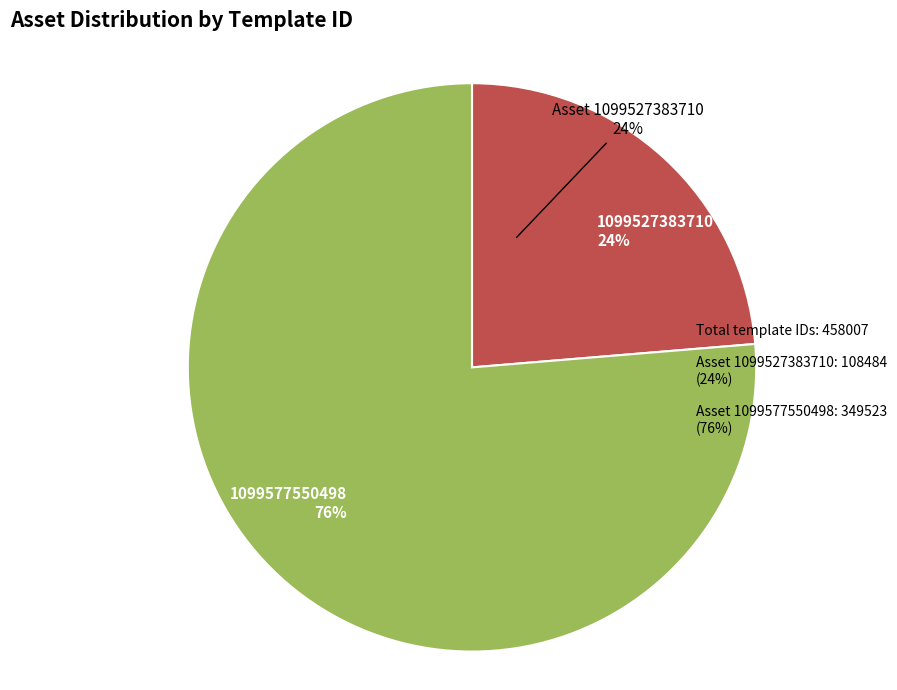

How many slices are in this pie chart?

2